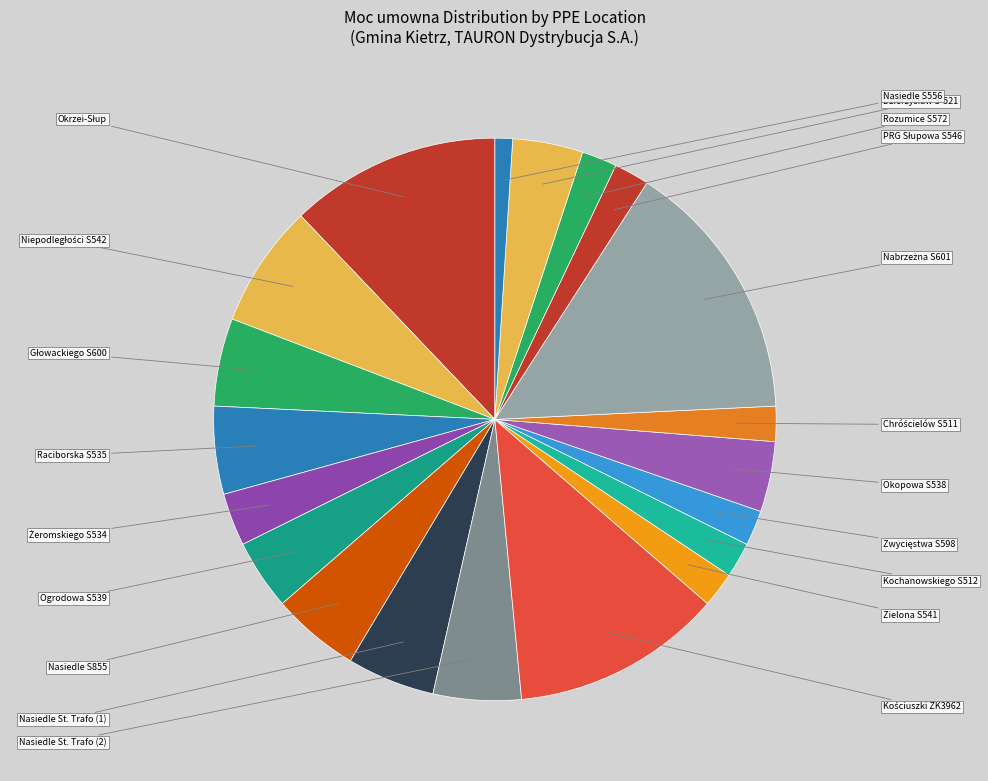

Approximately how many times larger is the value at Nasiedle S855 compared to Nasiedle S556?

5.0